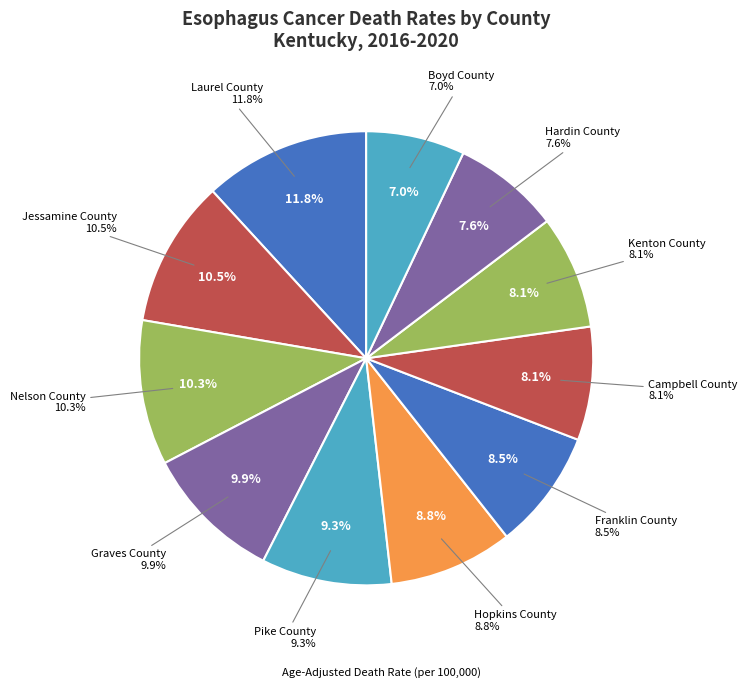

Is there any slice that represents more than half of the pie?

No